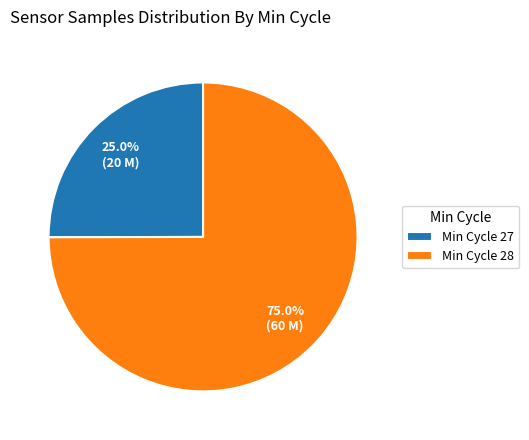

Between Min Cycle 28 and Min Cycle 27, which is larger?

Min Cycle 28